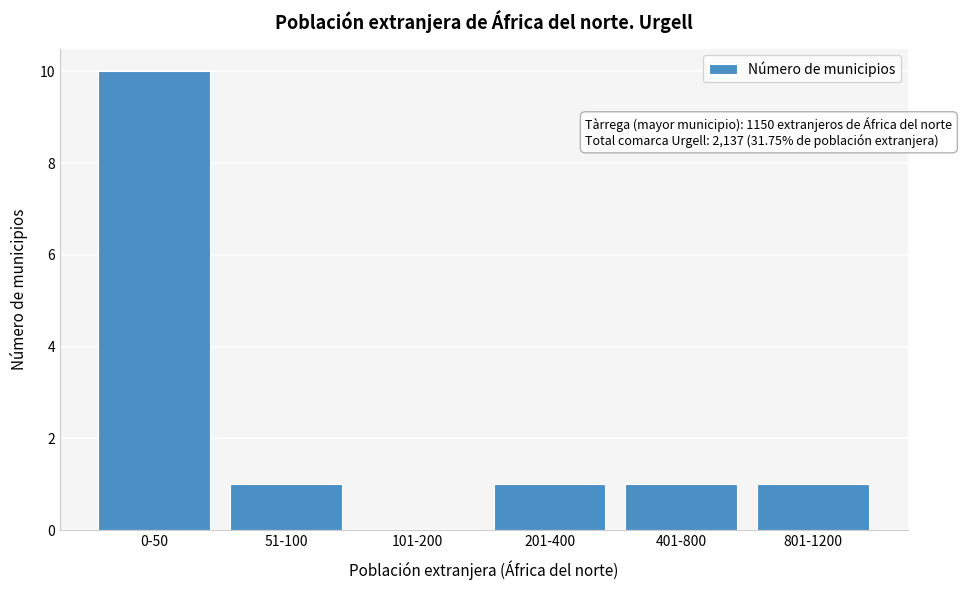

Reading left to right, extract all data points from this chart.

0-50=10	51-100=1	101-200=0	201-400=1	401-800=1	801-1200=1